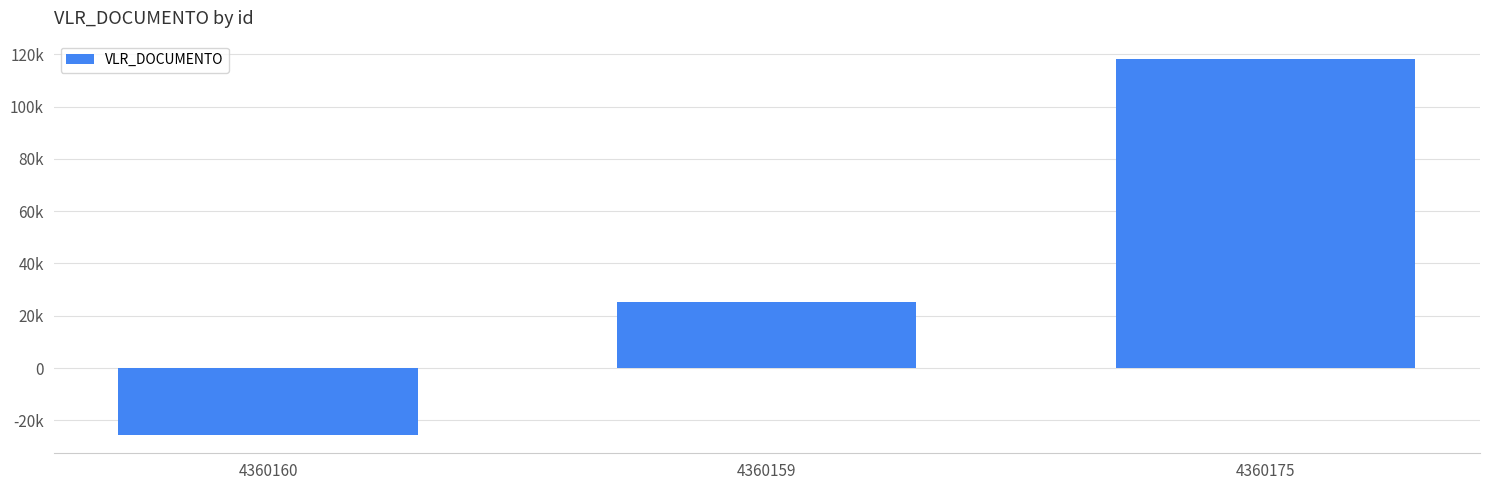

Does the chart contain any negative values?

Yes